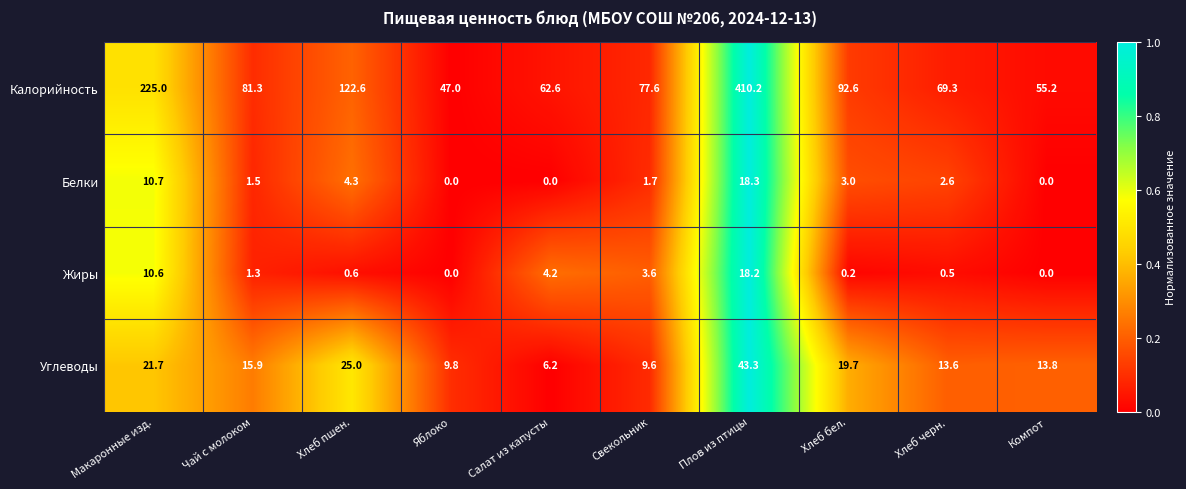

What is the difference between the Калорийность values at Чай с молоком and Макаронные изд.?

143.7